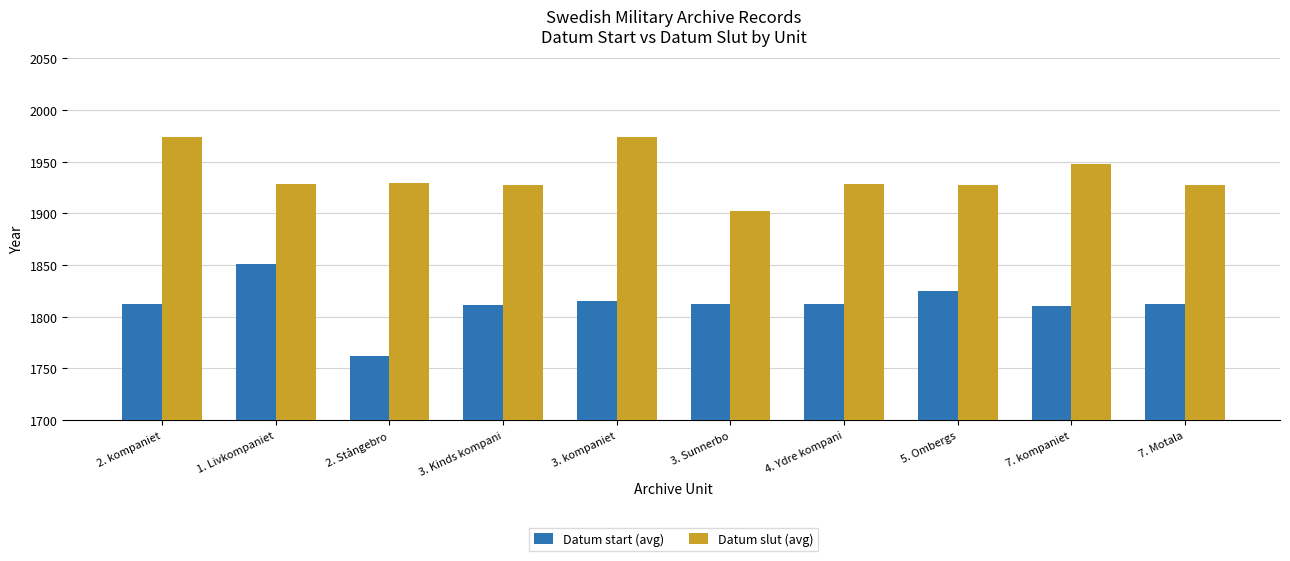

What is the maximum value for Datum start (avg)?

1851